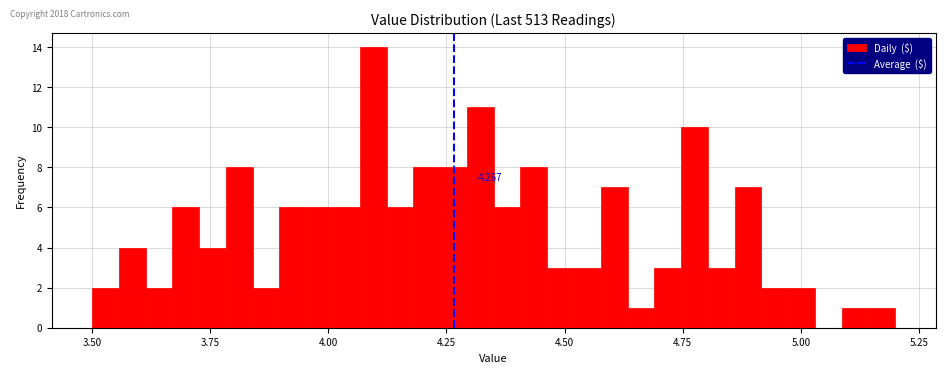

Read against the x-axis, roughly where is the centre of the tallest bar?

4.10